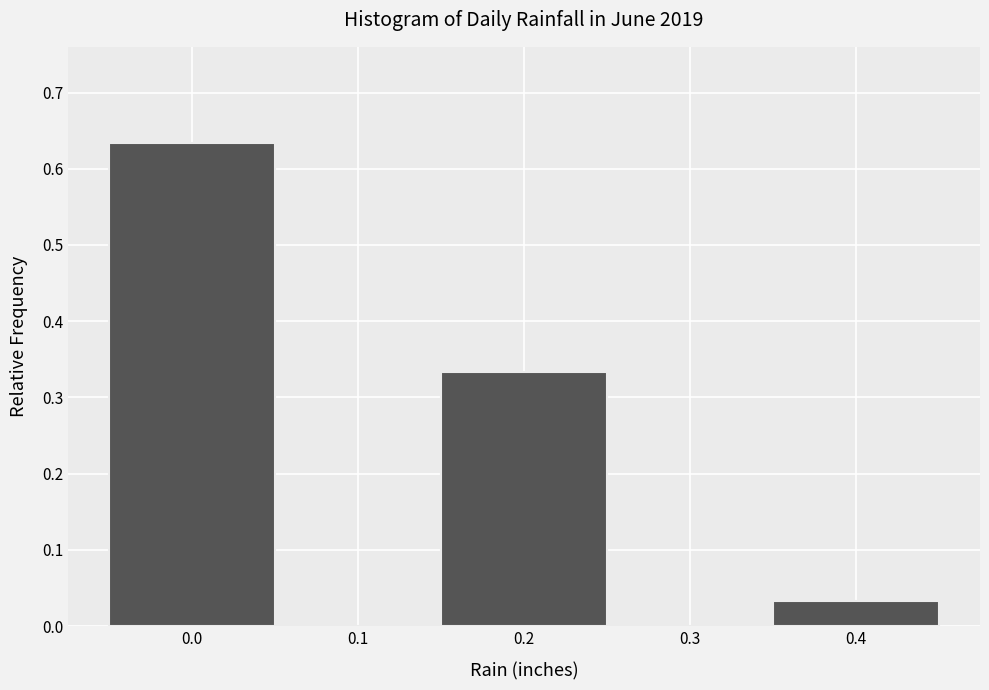

How tall is the bar that spans -0.05 to 0.05 on the x-axis? The values are not printed on the chart, so give them approximately, as read against the axis.

0.63